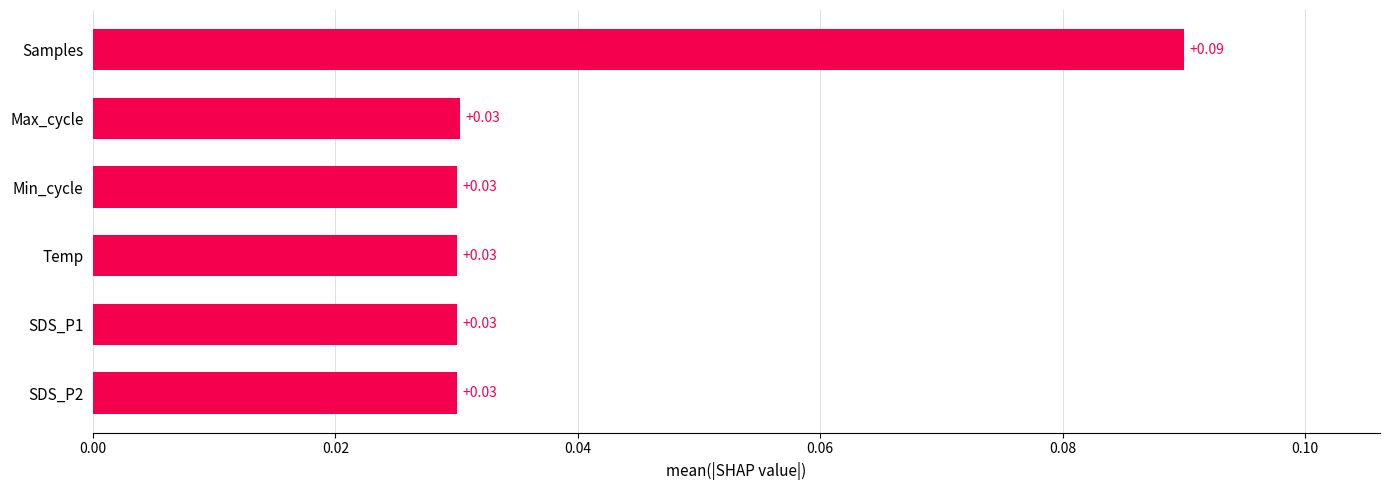

Count the number of categories in the chart.

6